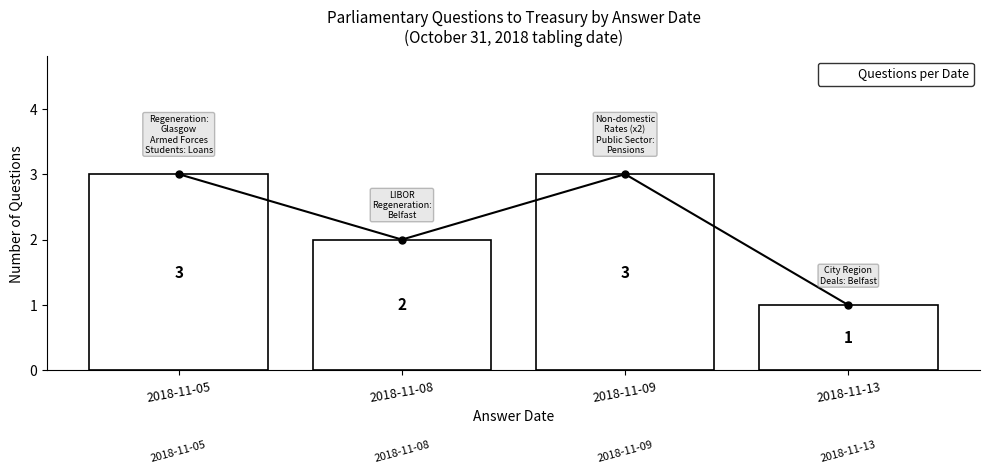

What is the difference between the maximum and second lowest values?

1